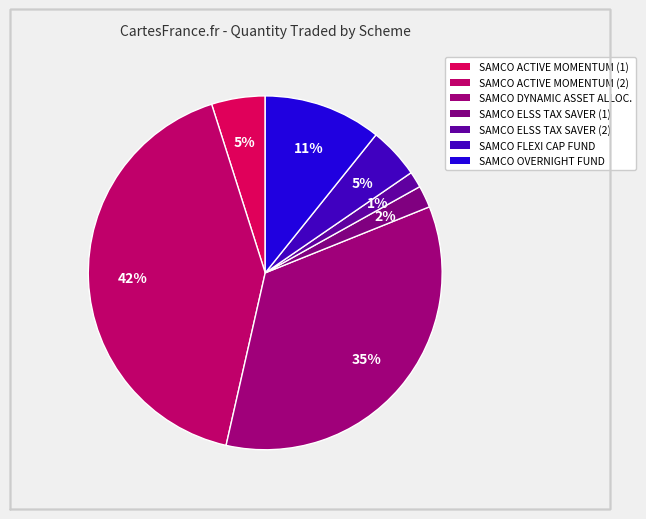

How many segments does this pie chart have?

7